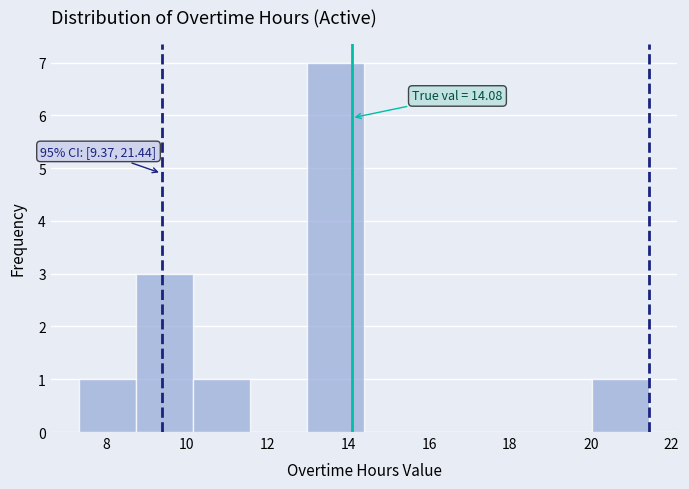

Over which range of the x-axis is the bar tallest?

13.0 to 14.4